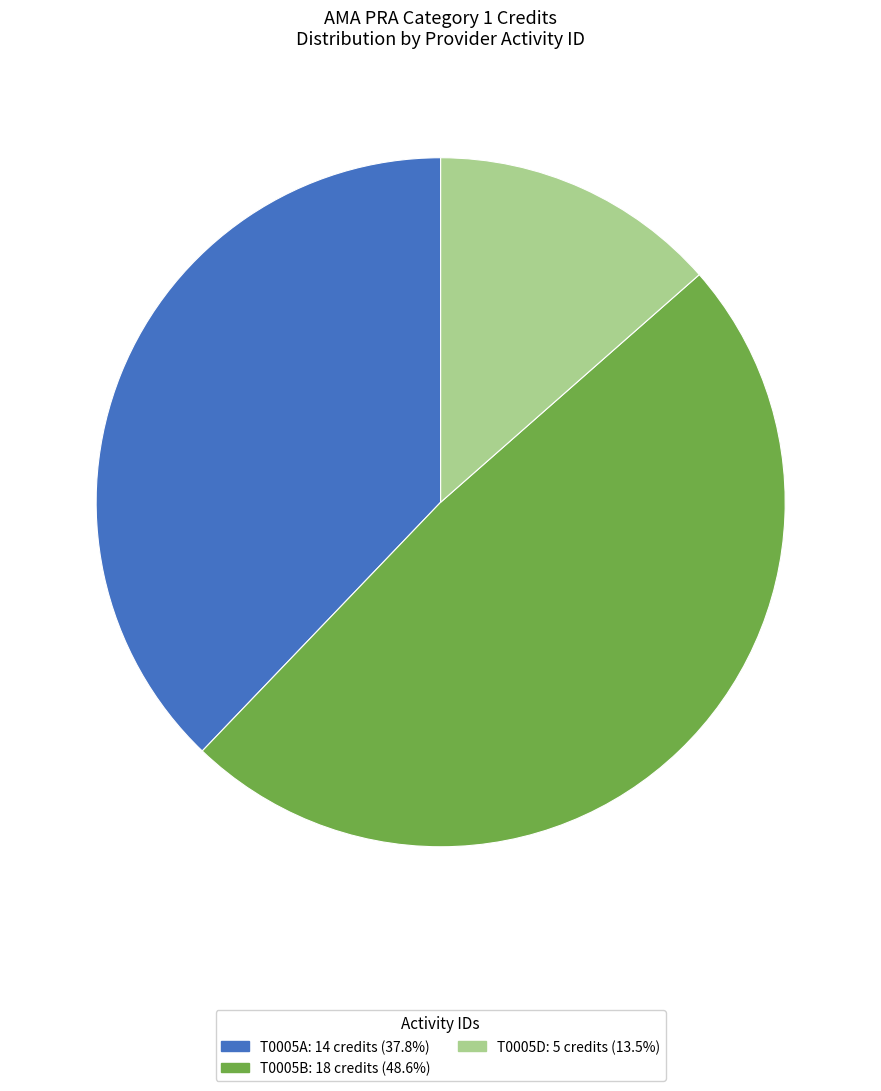

Does any single category account for the majority?

No